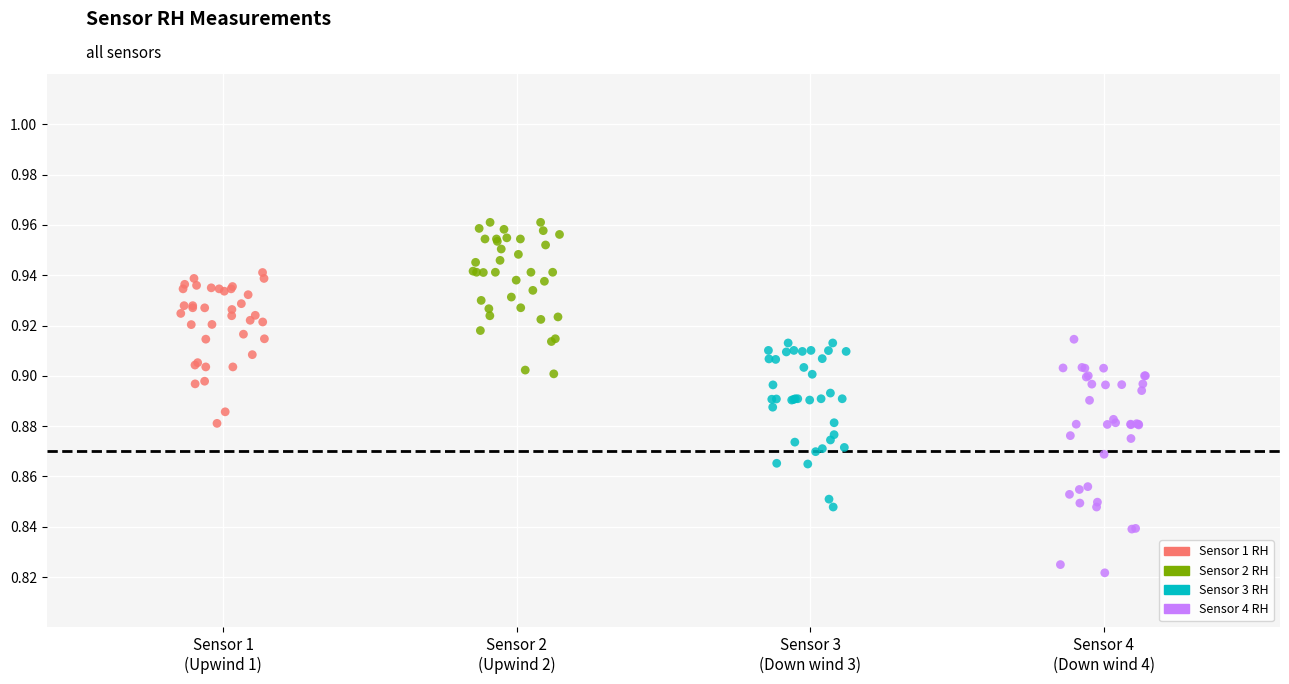

Which series contains the highest Y value?

Sensor 2 RH